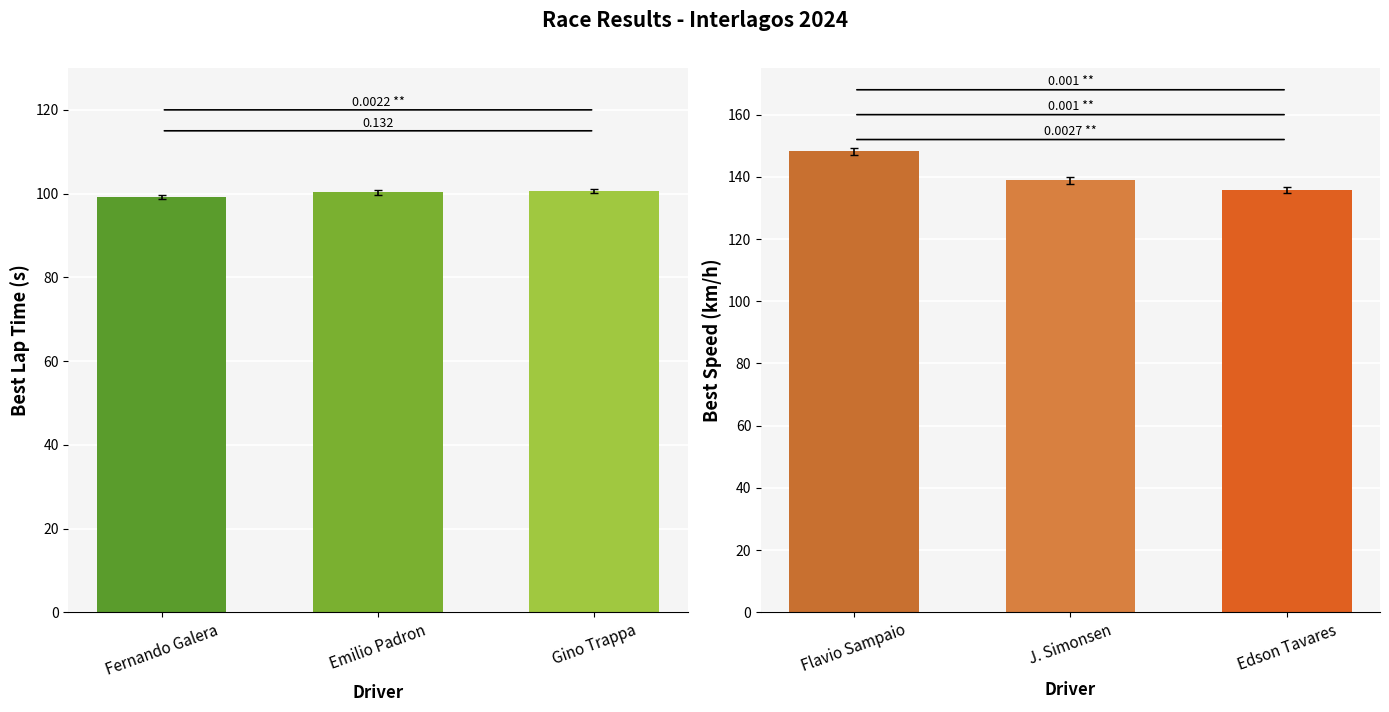

Which series has the largest range (max minus min)?

Best Speed